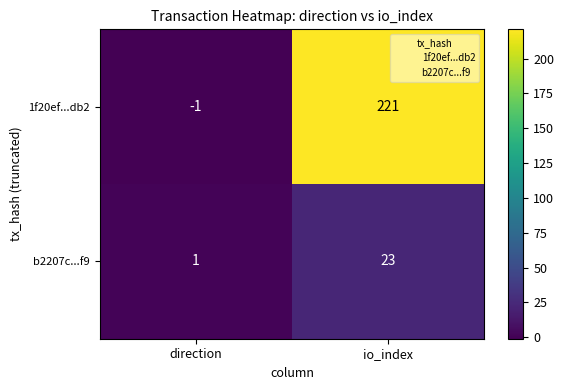

At which label is b2207c...f9 closest to 12?

direction